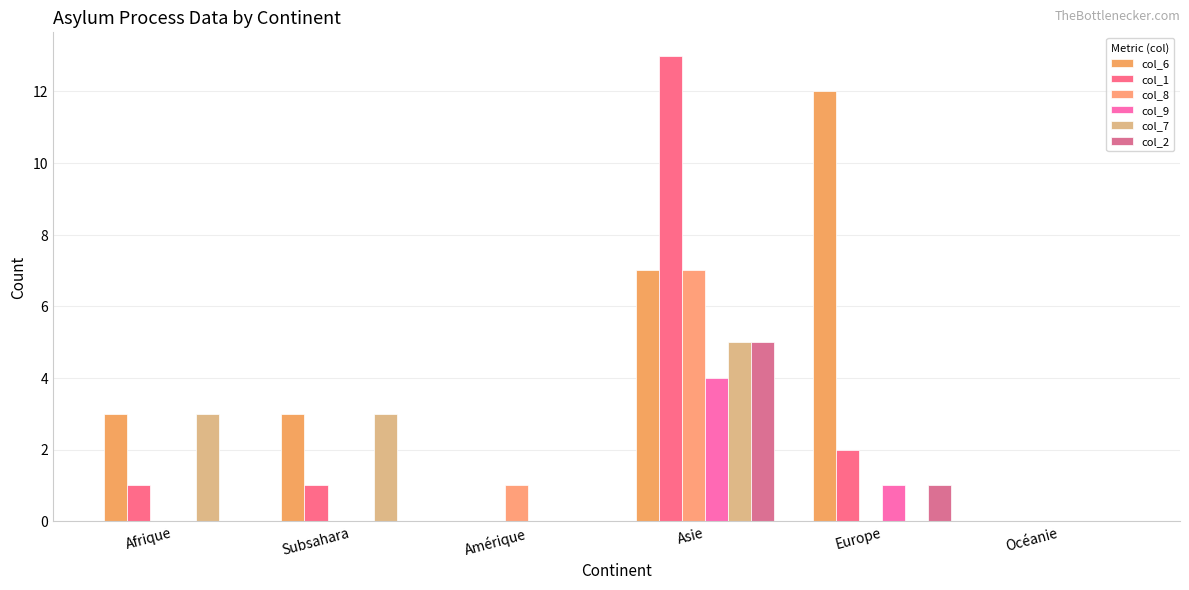

What is the label of the 3rd bar from the left?

Amérique